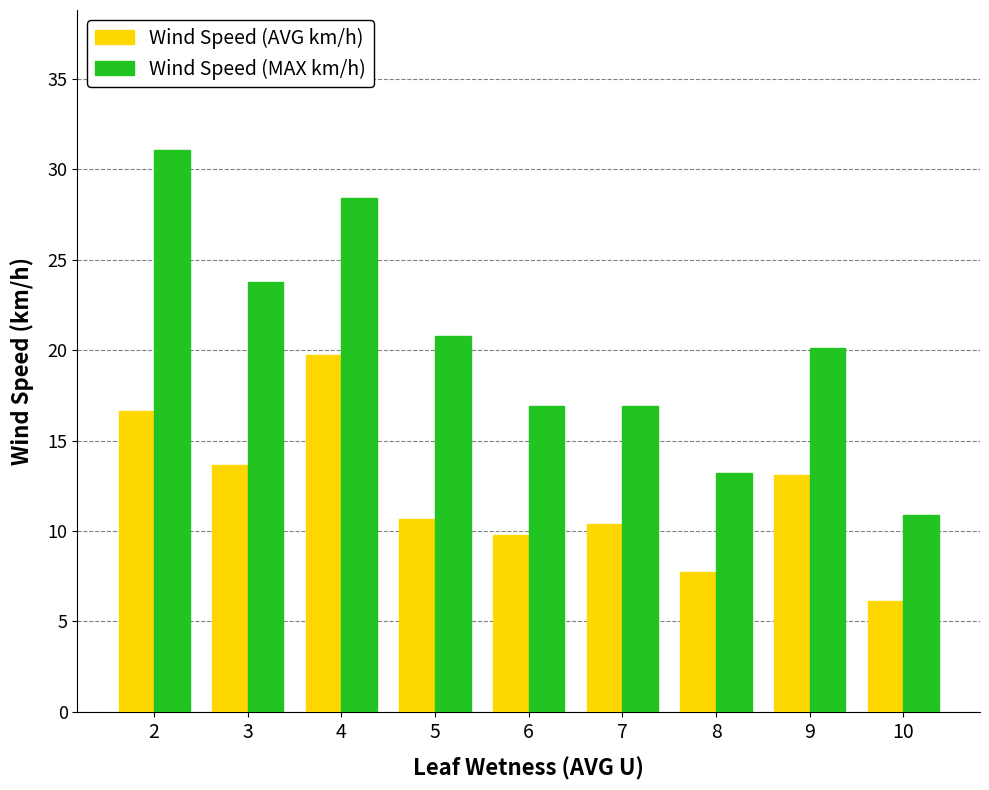

At which category does the chart reach its minimum across all series?

10